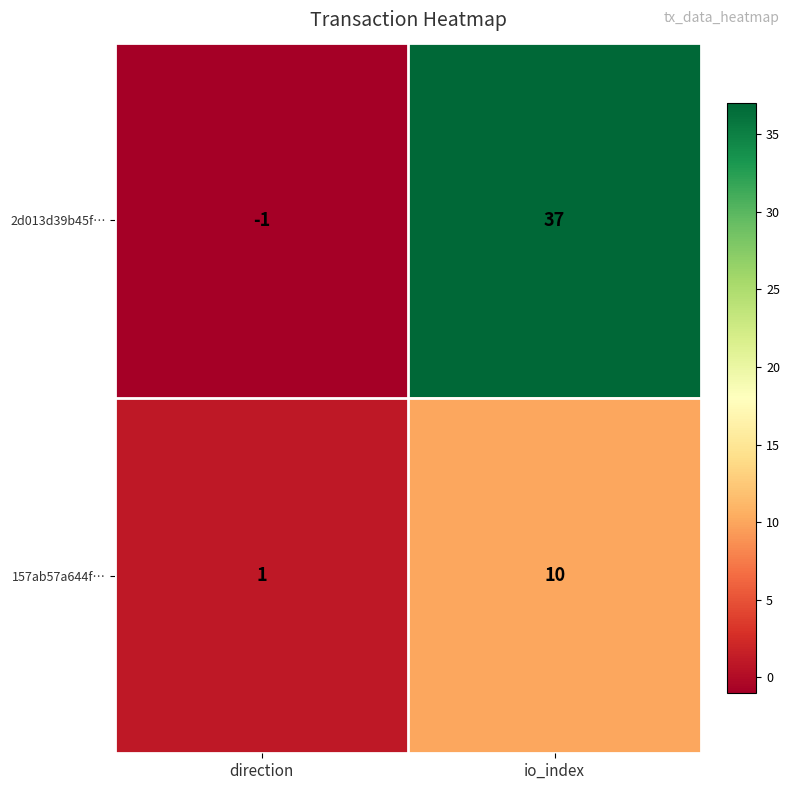

What is the spread (max minus min) of values at io_index?

27